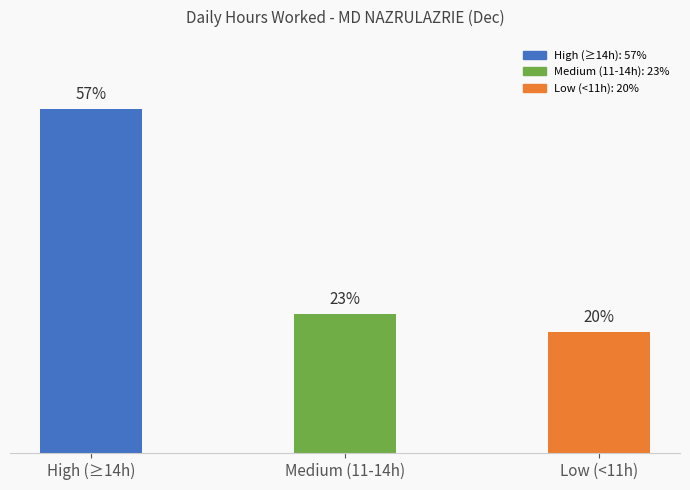

At which label does the data first exceed 23?

High (≥14h)